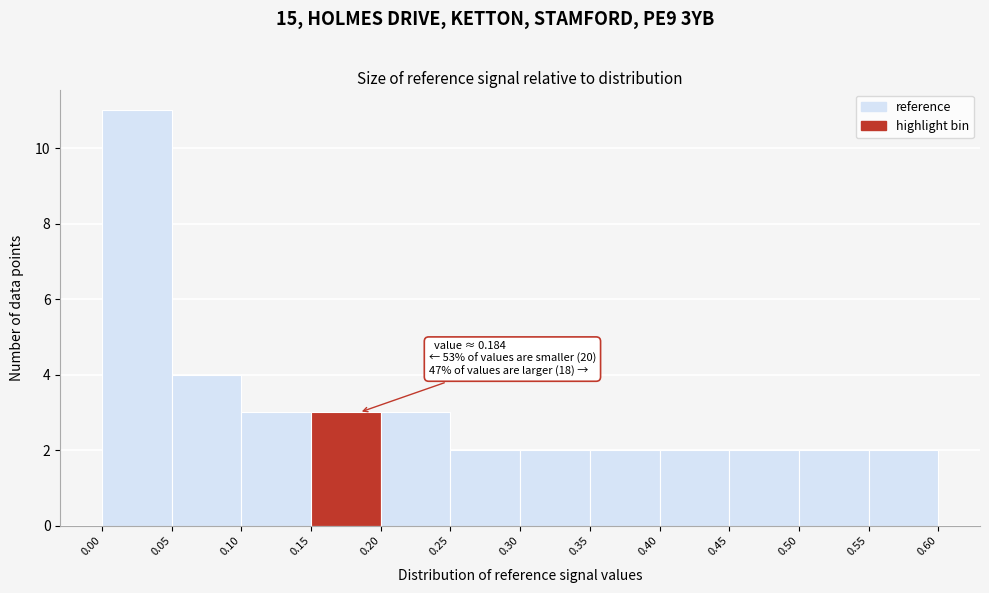

Which range on the x-axis has the tallest bar?

0.00 to 0.05